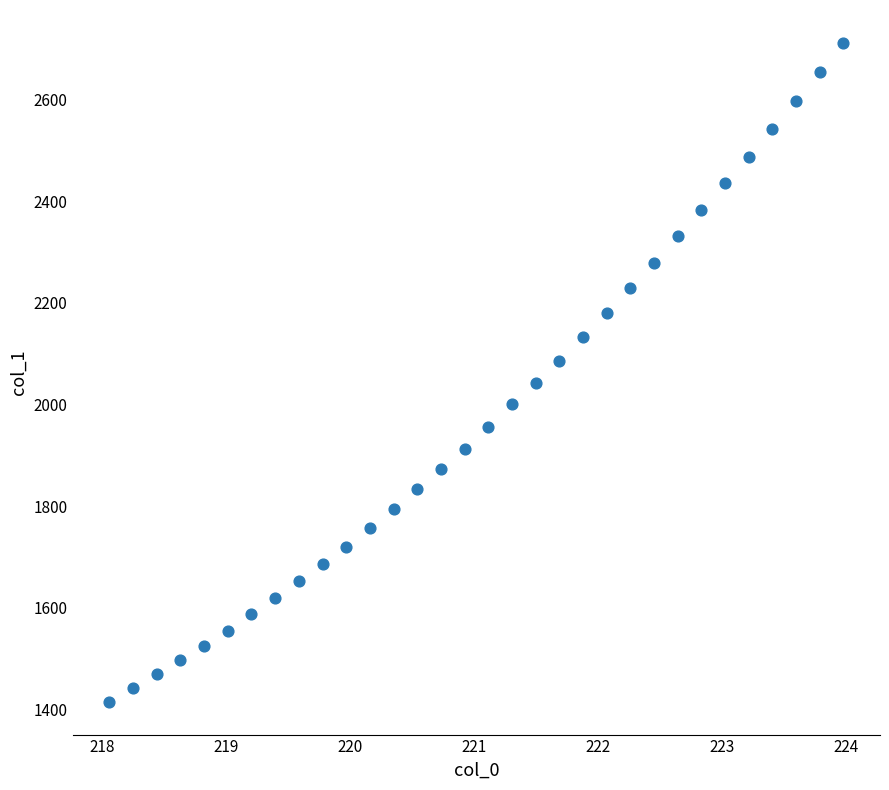

What is the range of X values (max minus min)?

5.9